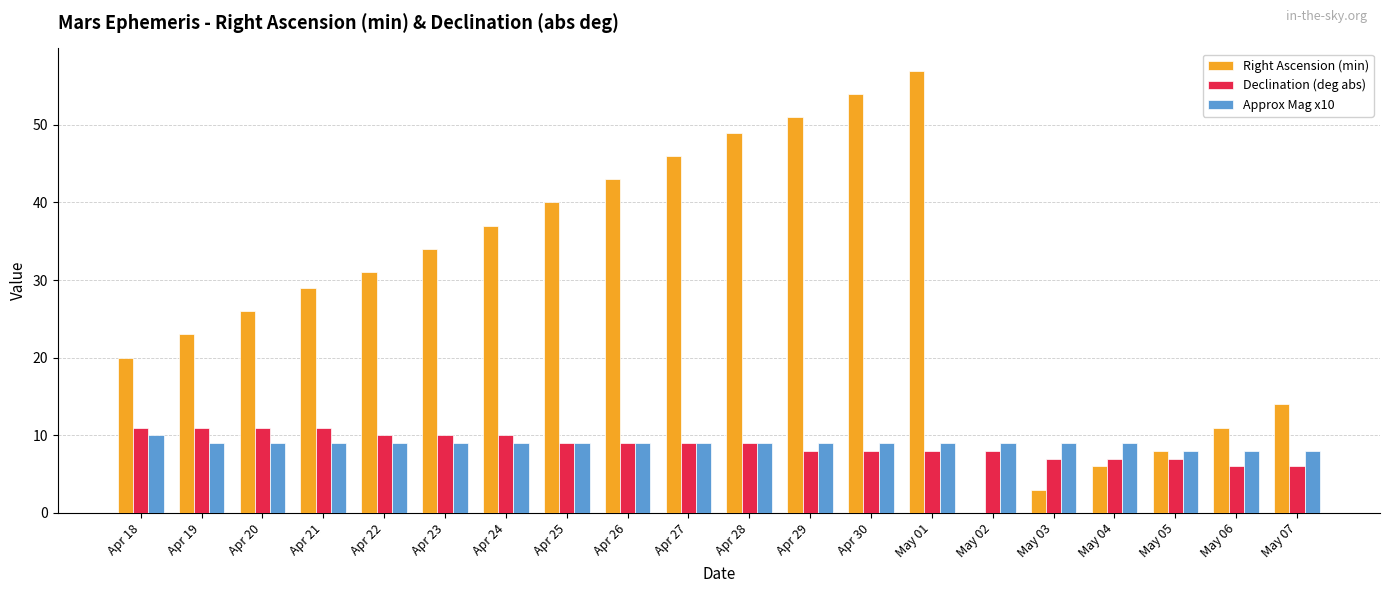

Is it true that Approx Mag x10 equals 8 at May 06?

True